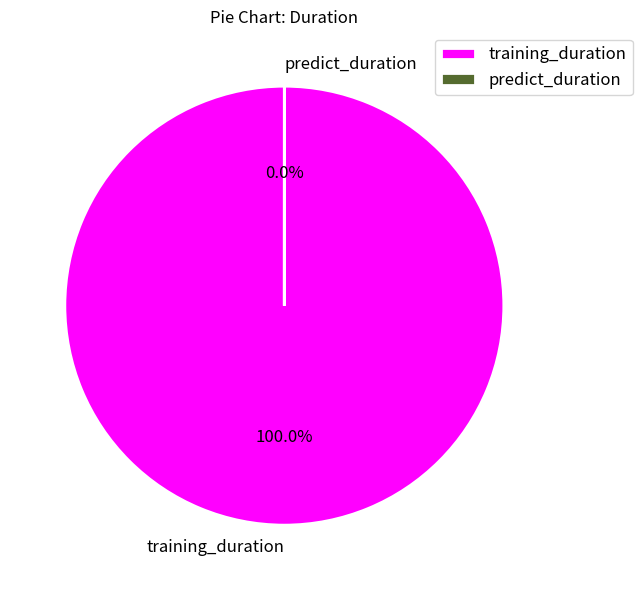

To the nearest percent, what is the difference between the largest and smallest slice percentages?

100%